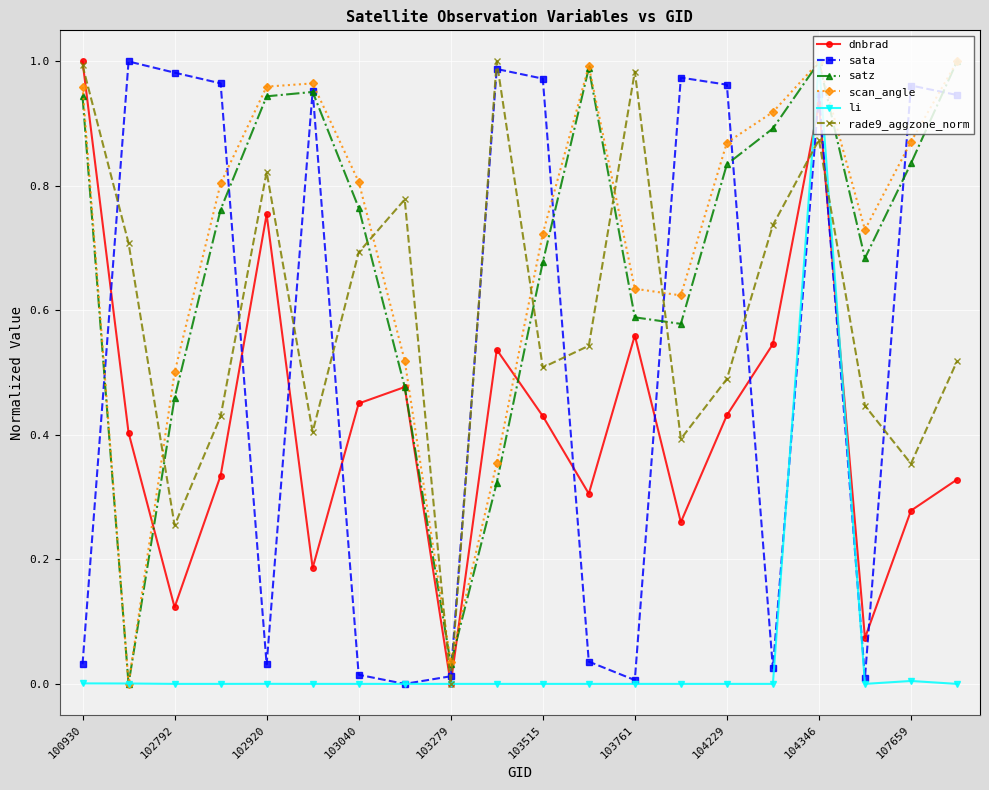

True or false: scan_angle and rade9_aggzone_norm intersect in this chart.

True